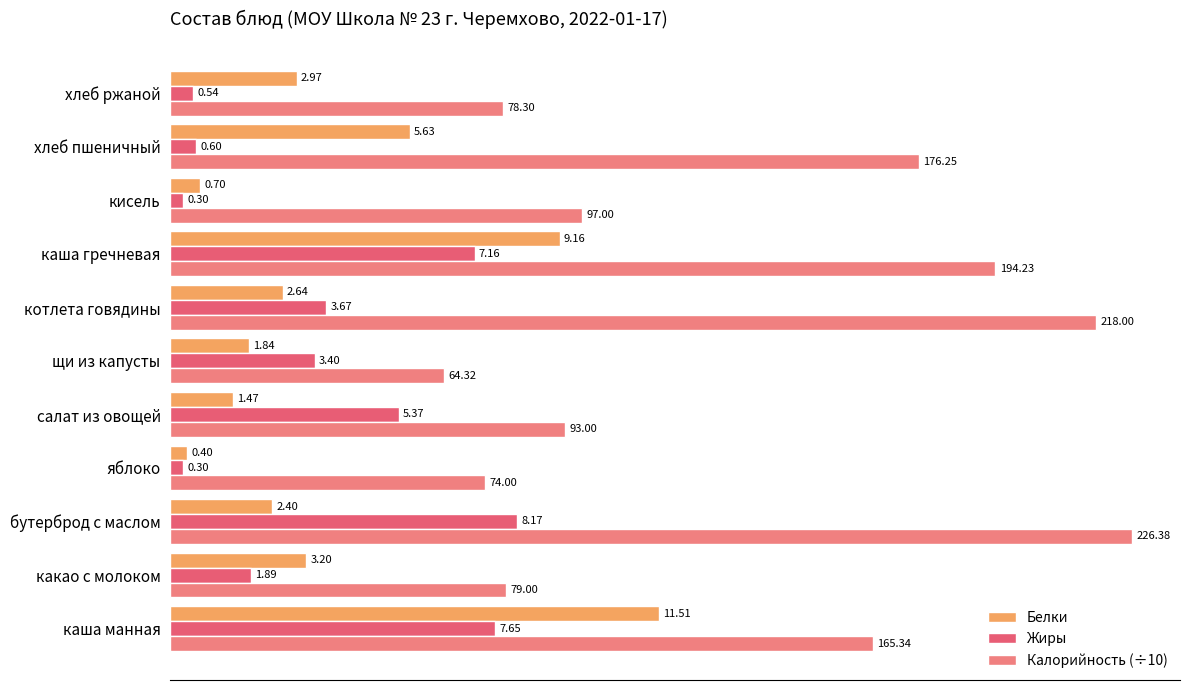

How many distinct data groups are displayed?

3